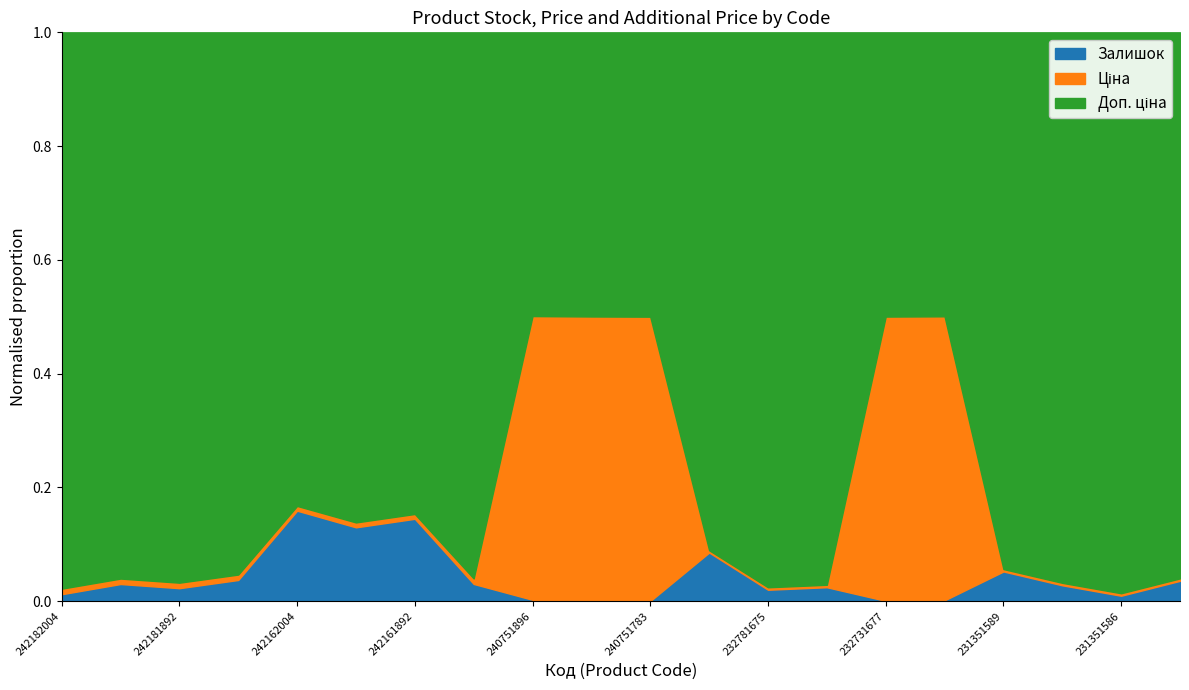

What is the average value of the Залишок series?

320.1